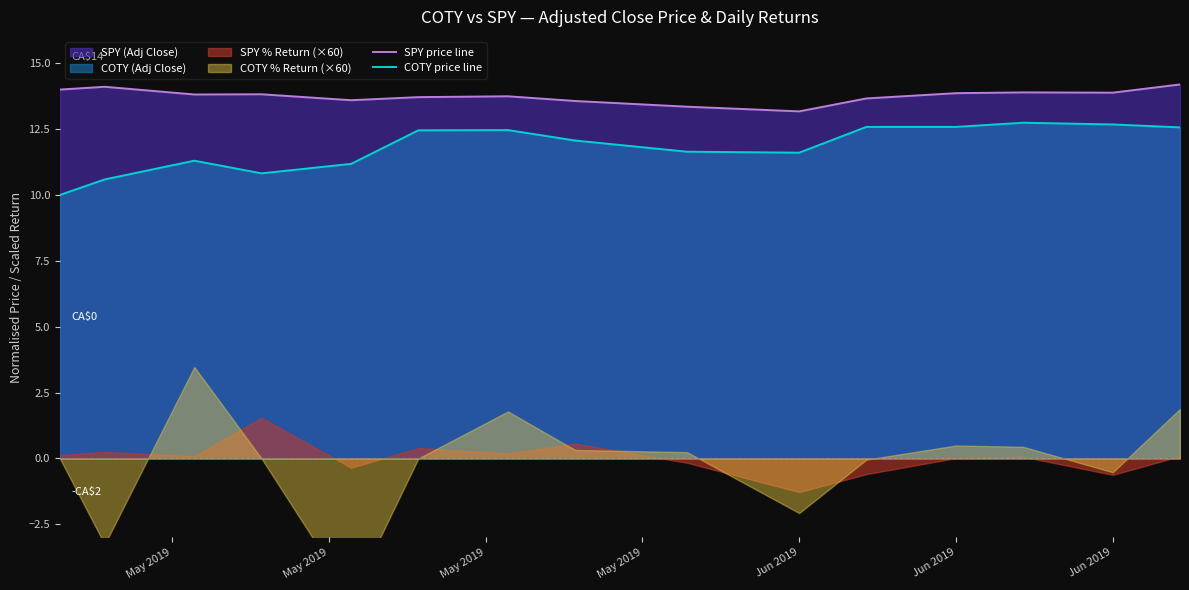

Rank the series by their average value, from lowest to highest.

COTY price line, SPY price line